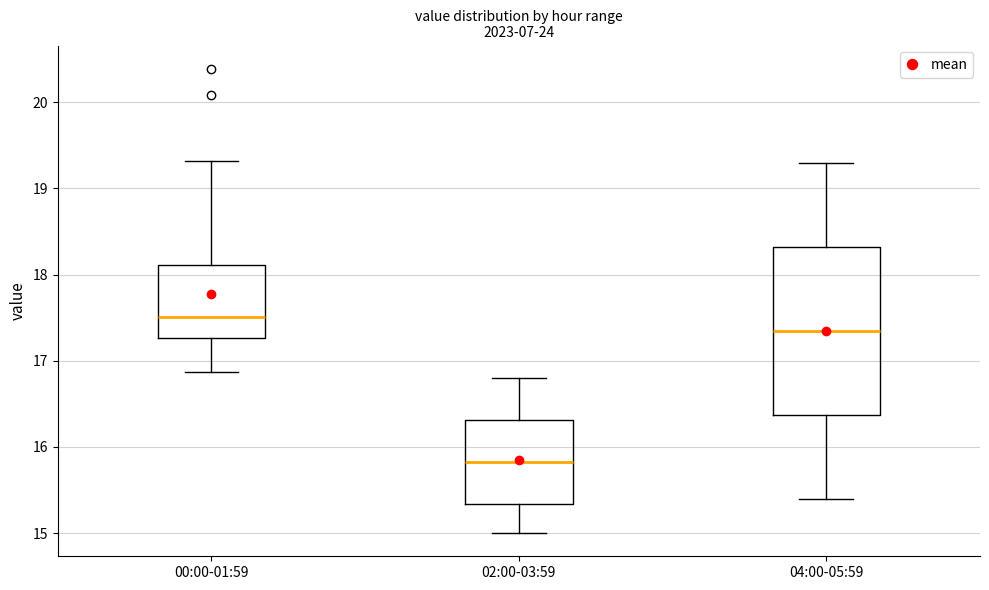

Which box has the highest median line?

00:00-01:59